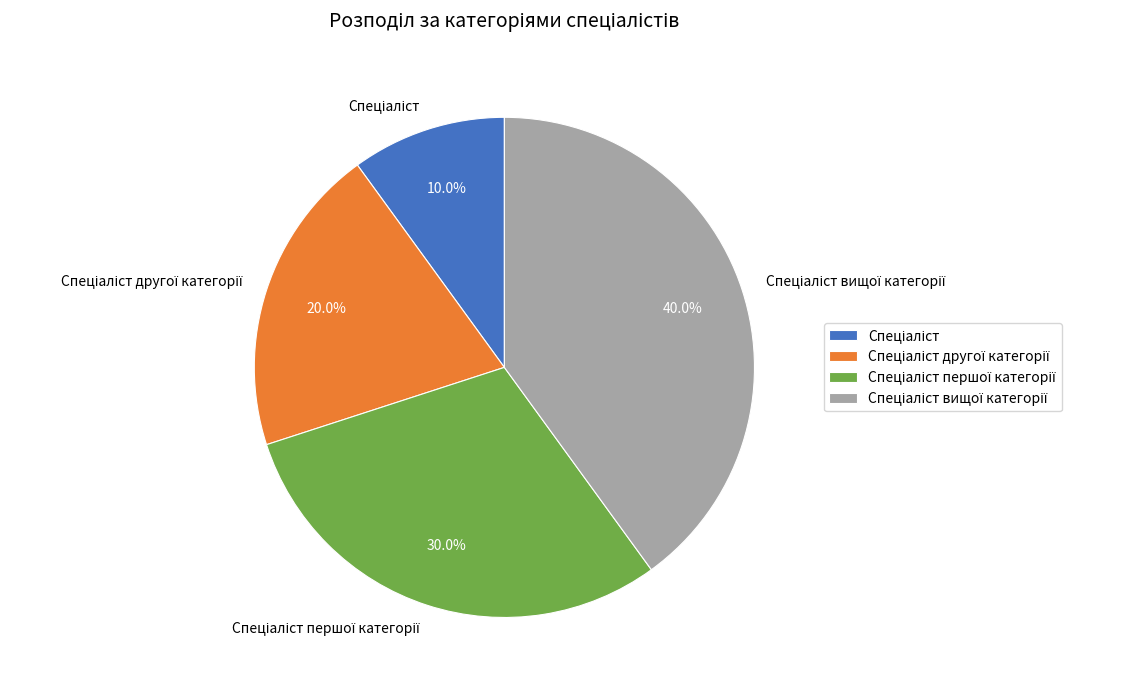

Is there a majority slice in this chart?

No